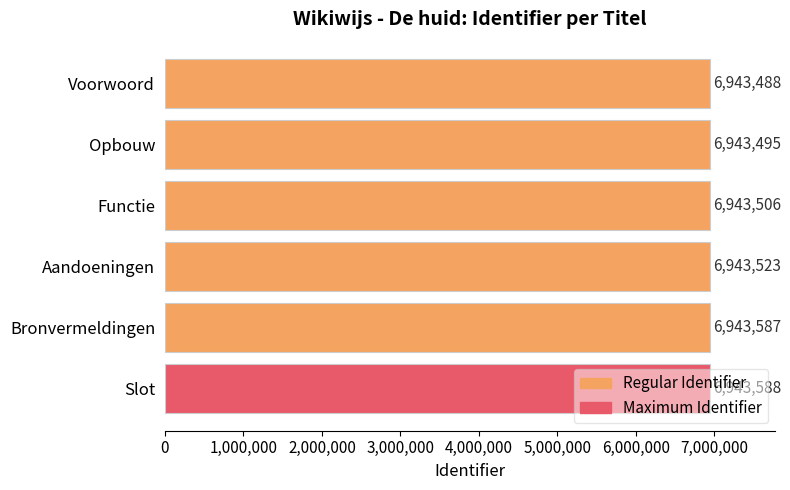

What is the value of the 4th bar from the top?

6943523